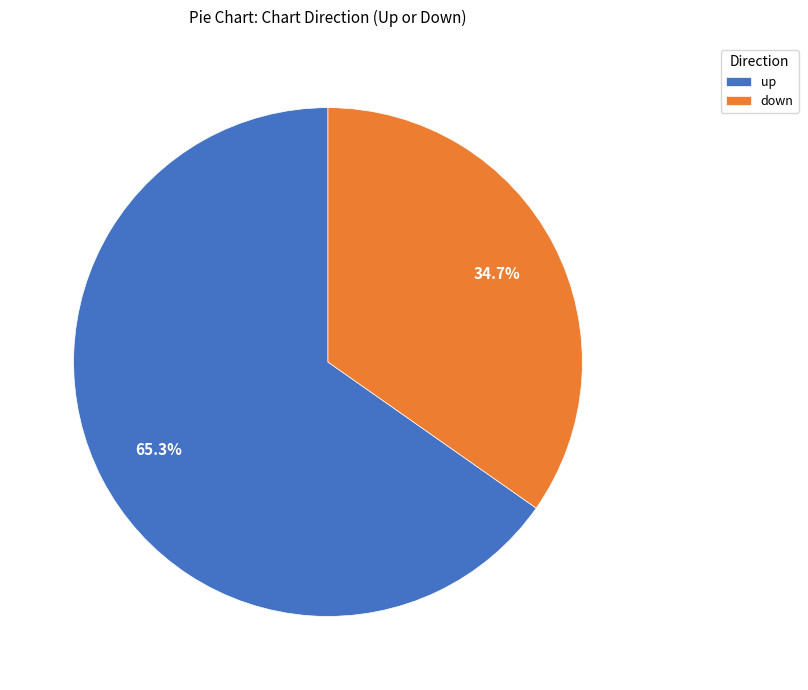

How many slices are in this pie chart?

2